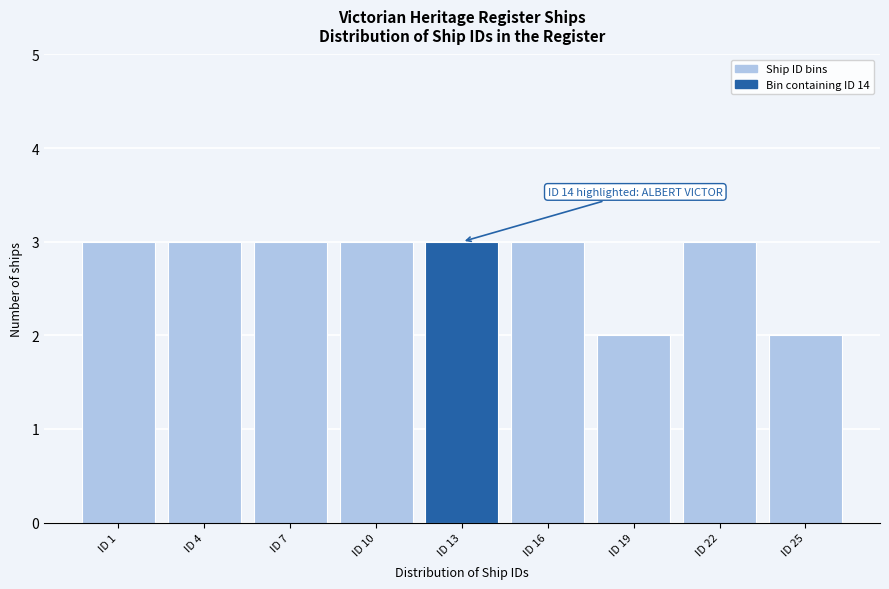

Reading left to right, transcribe all the data shown in this chart.

ID 1=3	ID 4=3	ID 7=3	ID 10=3	ID 13=3	ID 16=3	ID 19=2	ID 22=3	ID 25=2